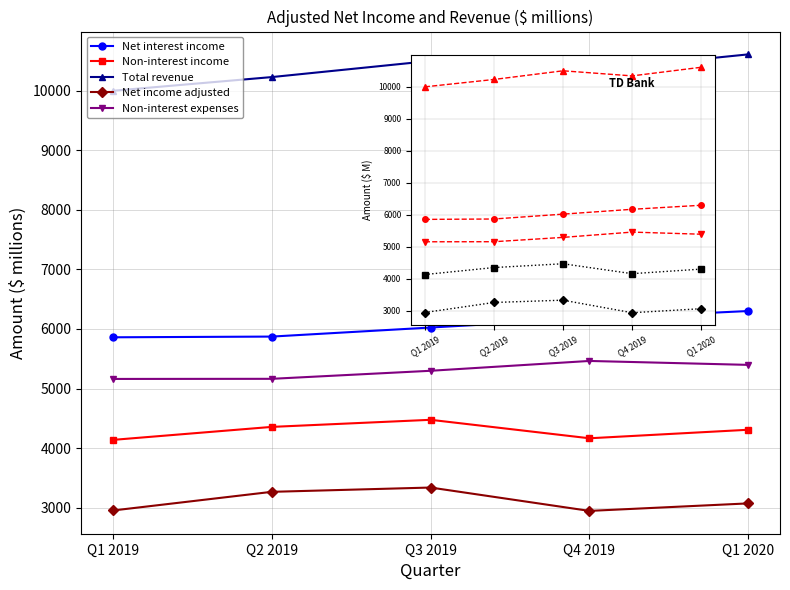

What is the sum of the Non-interest income values at Q4 2019 and Q3 2019?

8640